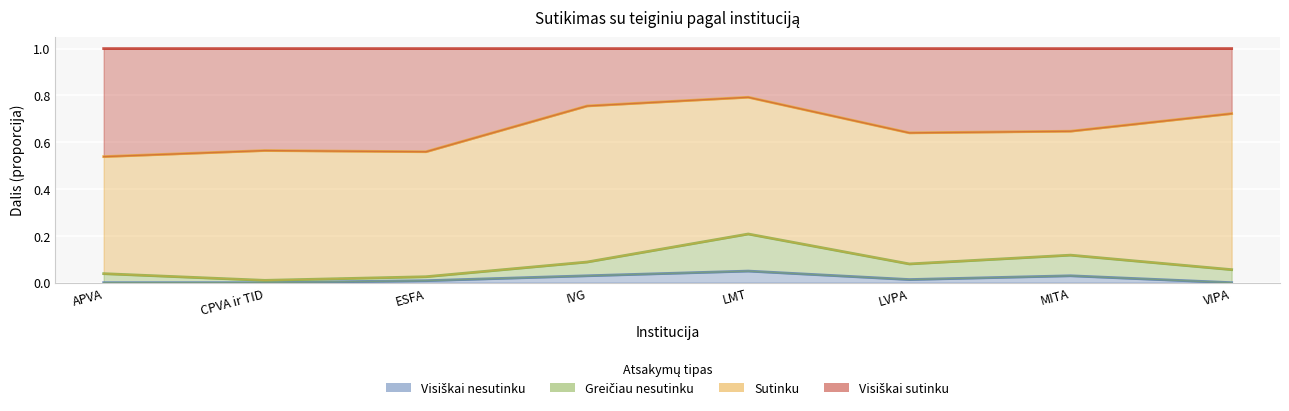

Does the chart display data point markers on the line(s)?

No